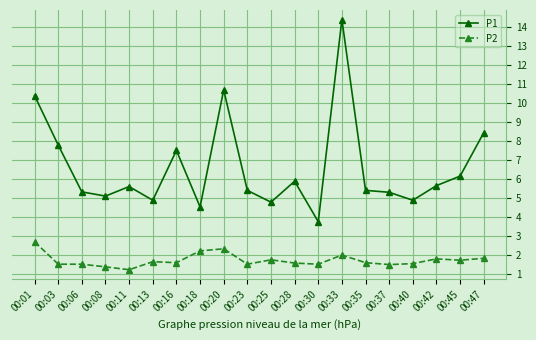

Is it true that P2 equals 1.7 at 00:01?

False